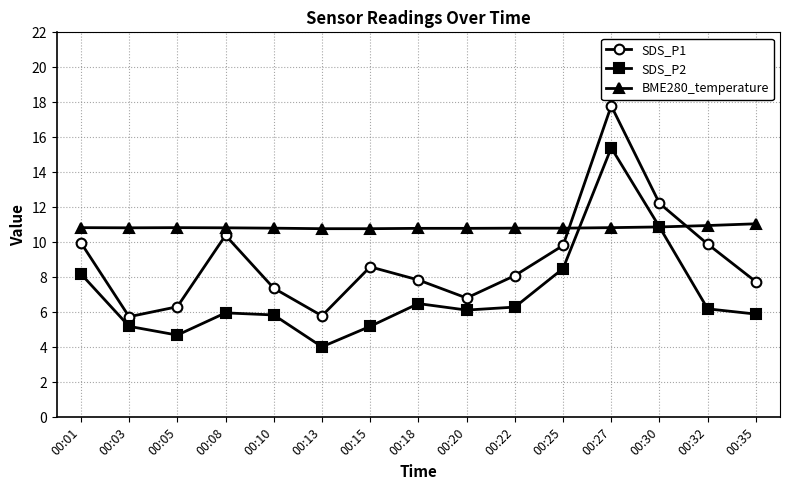

True or false: BME280_temperature has a value of 3.6 at 00:10.

False